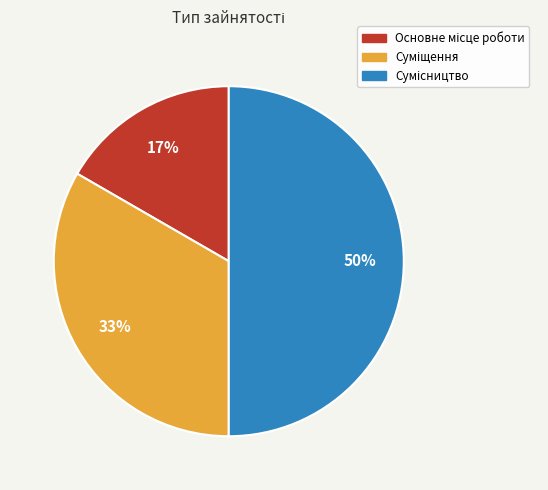

To the nearest percent, what is the average slice percentage?

33%